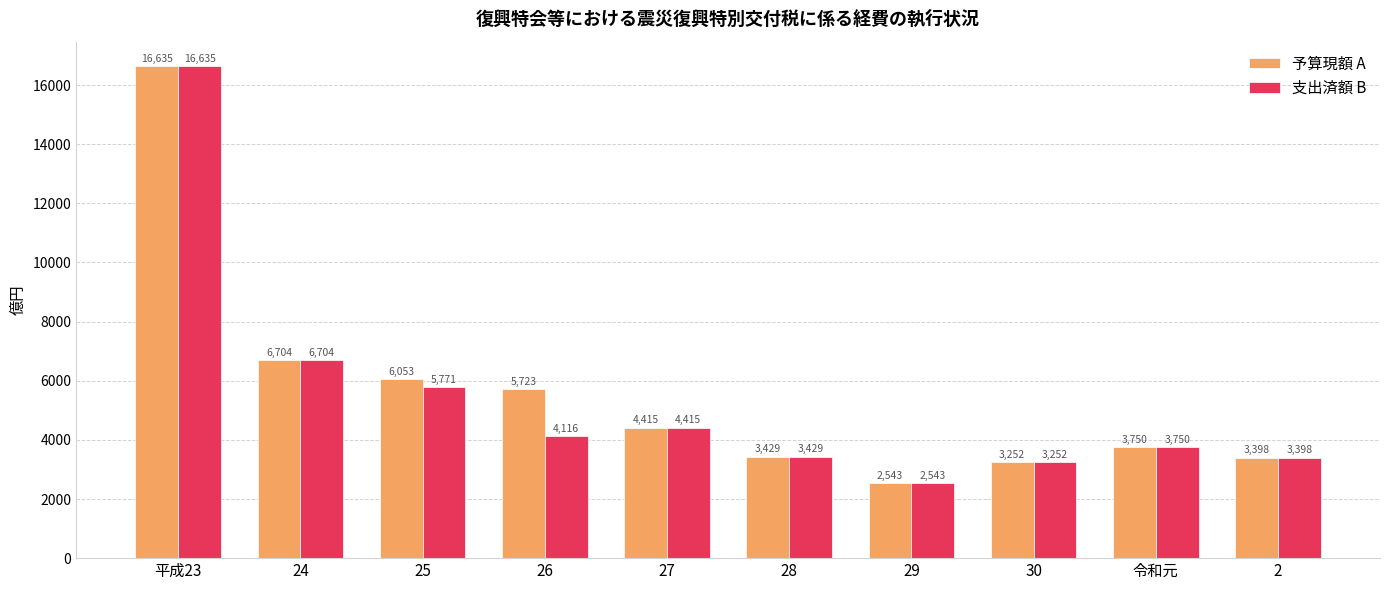

Reading left to right, what are all the values shown in this chart?

予算現額 A: 16635	6704	6053	5723	4415	3429	2543	3252	3750	3398
支出済額 B: 16635	6704	5771	4116	4415	3429	2543	3252	3750	3398